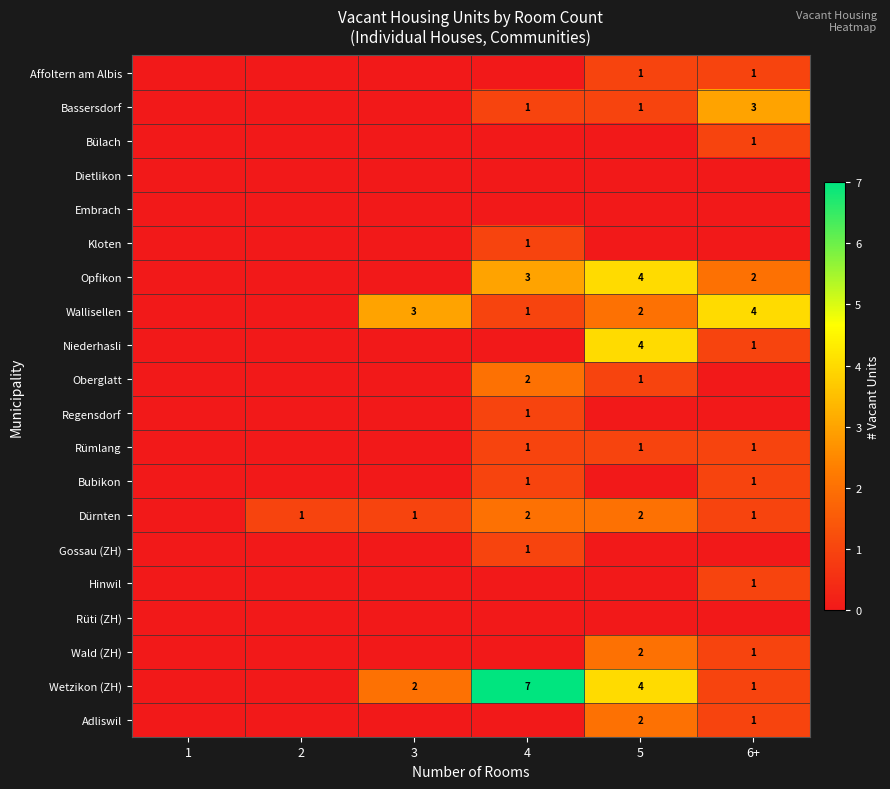

Between 2 and 1, which is larger?

2